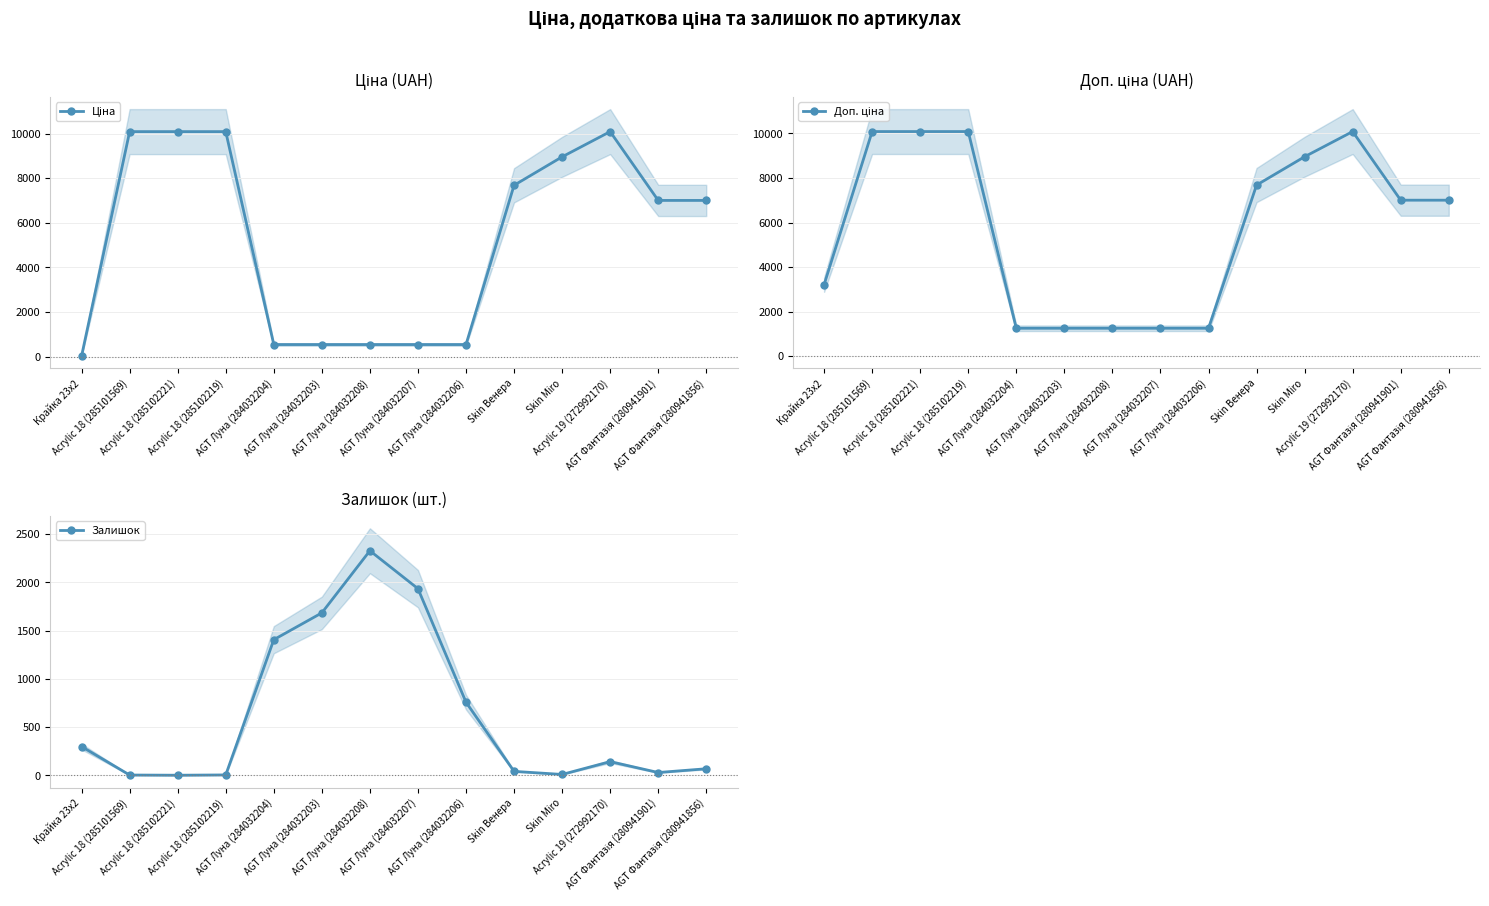

Where does the Ціна series first go above 7002?

Acrylic 18 (285101569)